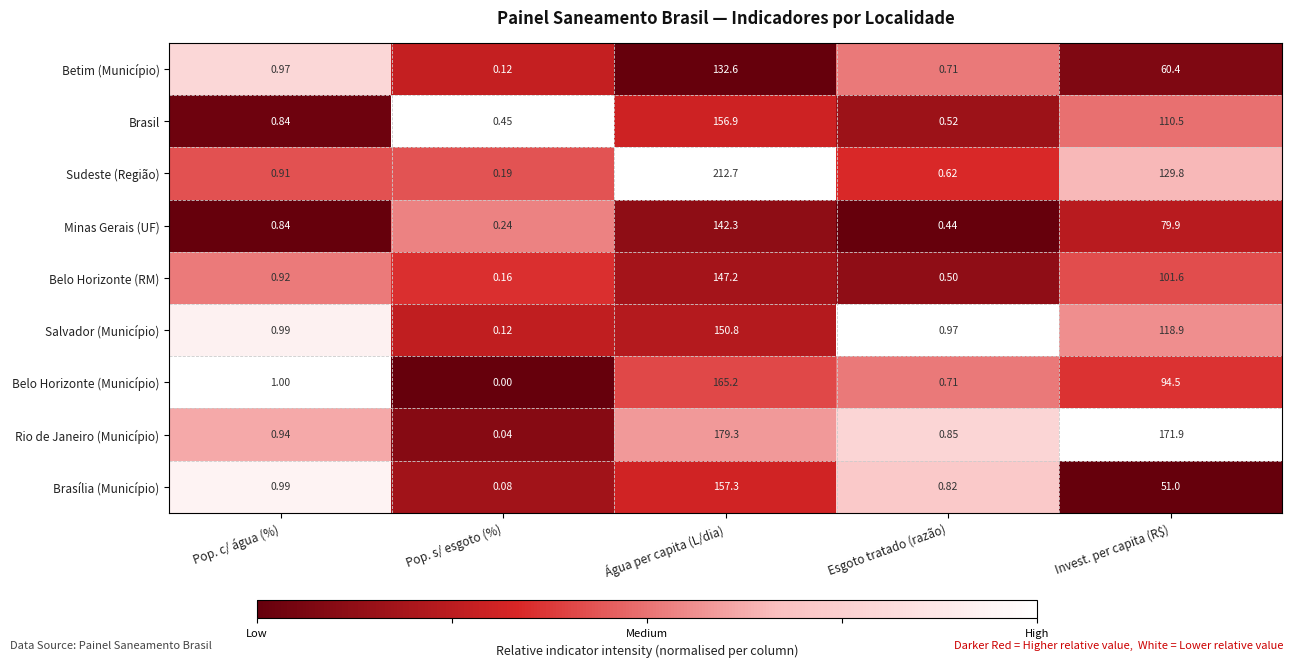

At how many categories does at least one series exceed 0?

5